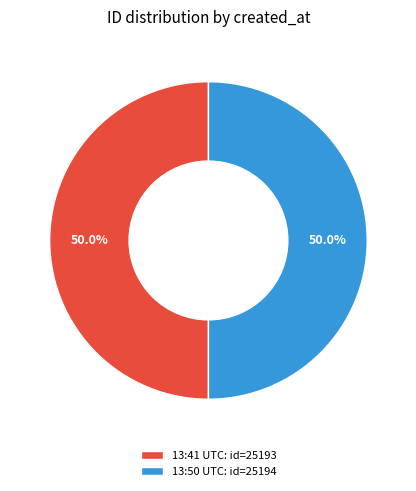

Approximately how many times larger is the value at 13:41 UTC: id=25193 compared to 13:50 UTC: id=25194?

1.0